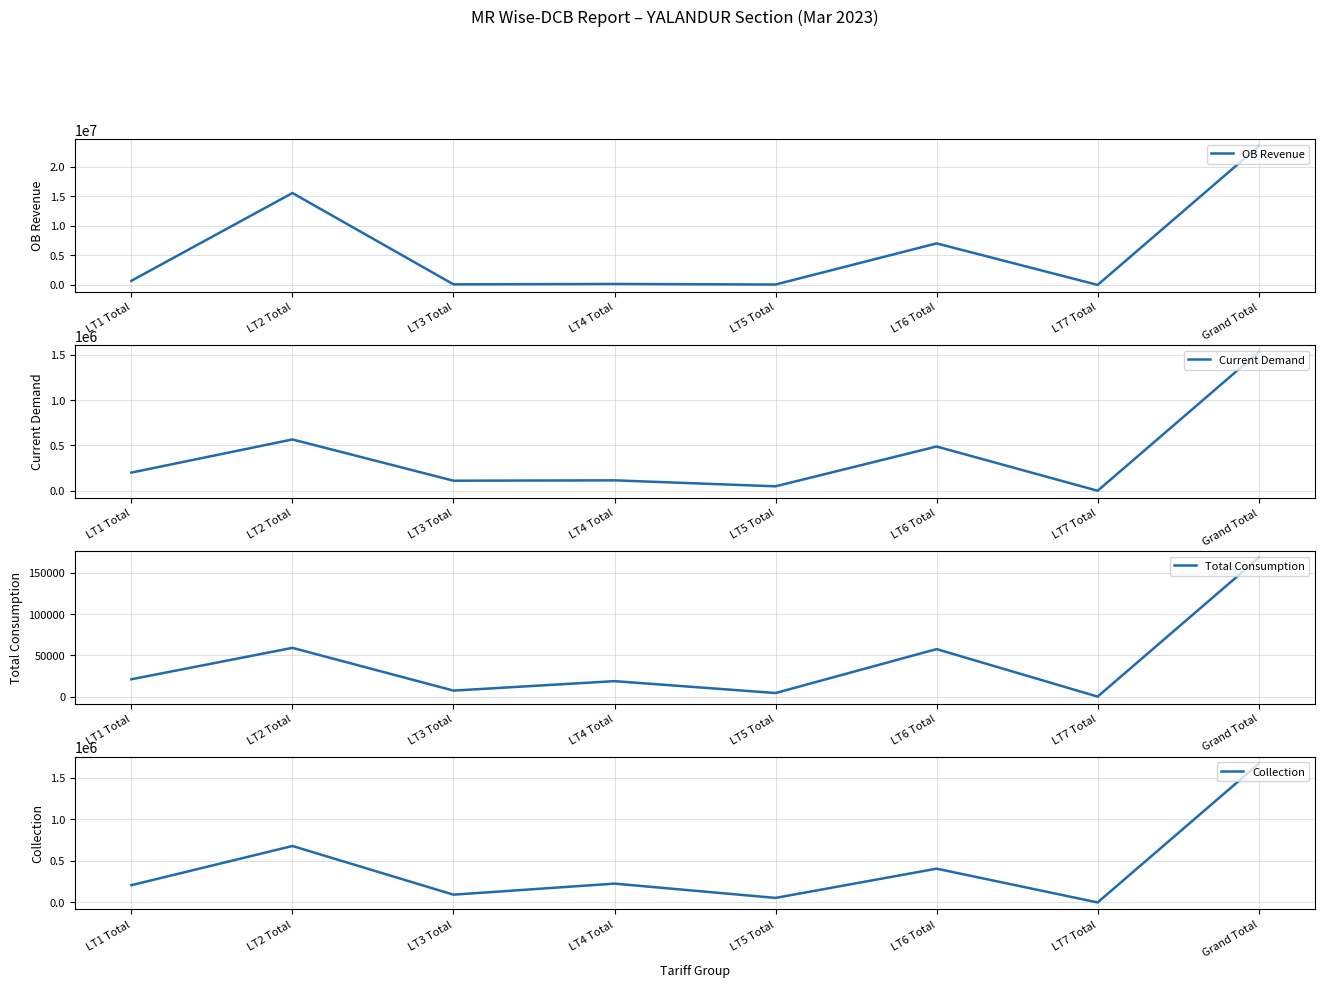

Reading right to left, what are all the values shown in this chart?

OB Revenue: Grand Total=23421974.3	LT7 Total=-24961.0	LT6 Total=6999371.5	LT5 Total=42762.8	LT4 Total=138429.0	LT3 Total=71967.2	LT2 Total=15521503.5	LT1 Total=672901.3
Current Demand: Grand Total=1528882.8	LT7 Total=0.0	LT6 Total=487907.2	LT5 Total=49072.9	LT4 Total=114814.7	LT3 Total=110759.9	LT2 Total=565977.2	LT1 Total=200350.9
Total Consumption: Grand Total=167711.0	LT7 Total=0.0	LT6 Total=57477.0	LT5 Total=4317.0	LT4 Total=18696.0	LT3 Total=7266.0	LT2 Total=58982.0	LT1 Total=20973.0
Collection: Grand Total=1666917.7	LT7 Total=0.0	LT6 Total=406155.0	LT5 Total=54547.0	LT4 Total=226409.0	LT3 Total=93450.3	LT2 Total=678768.0	LT1 Total=207588.4